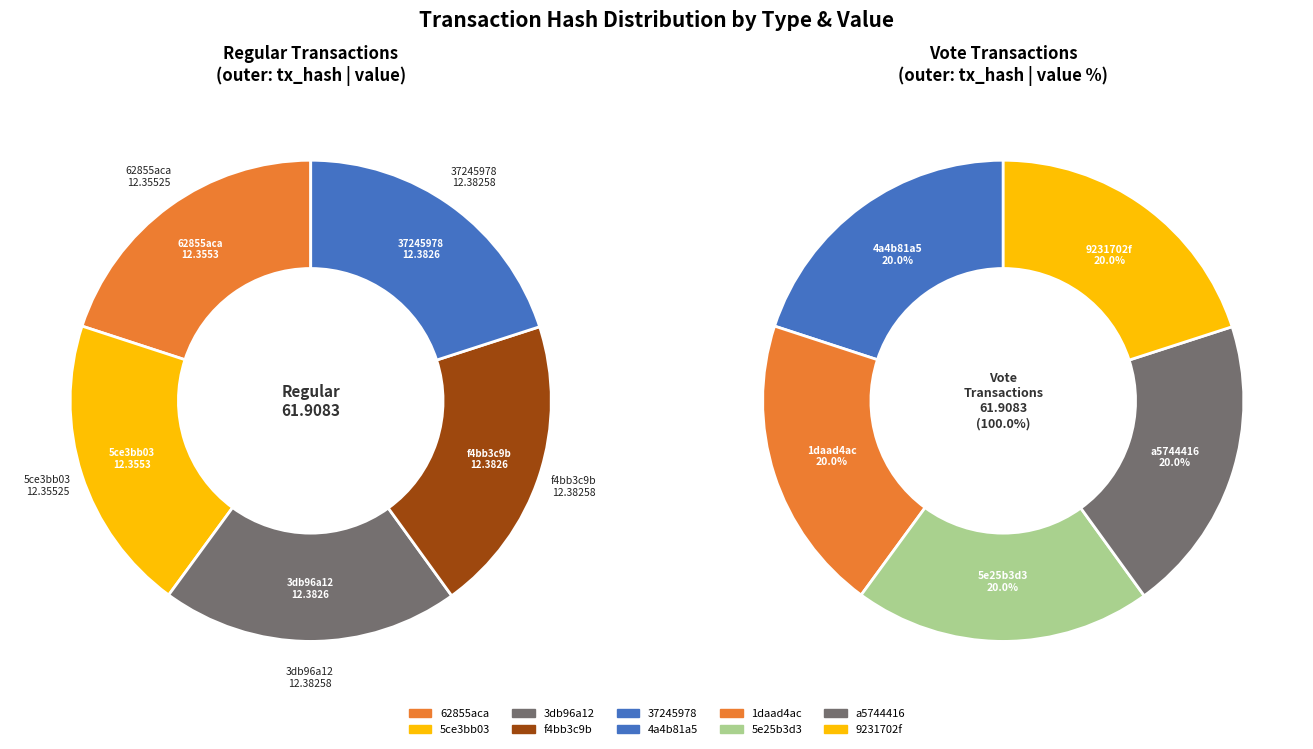

To the nearest percent, what is the average slice percentage?

20%